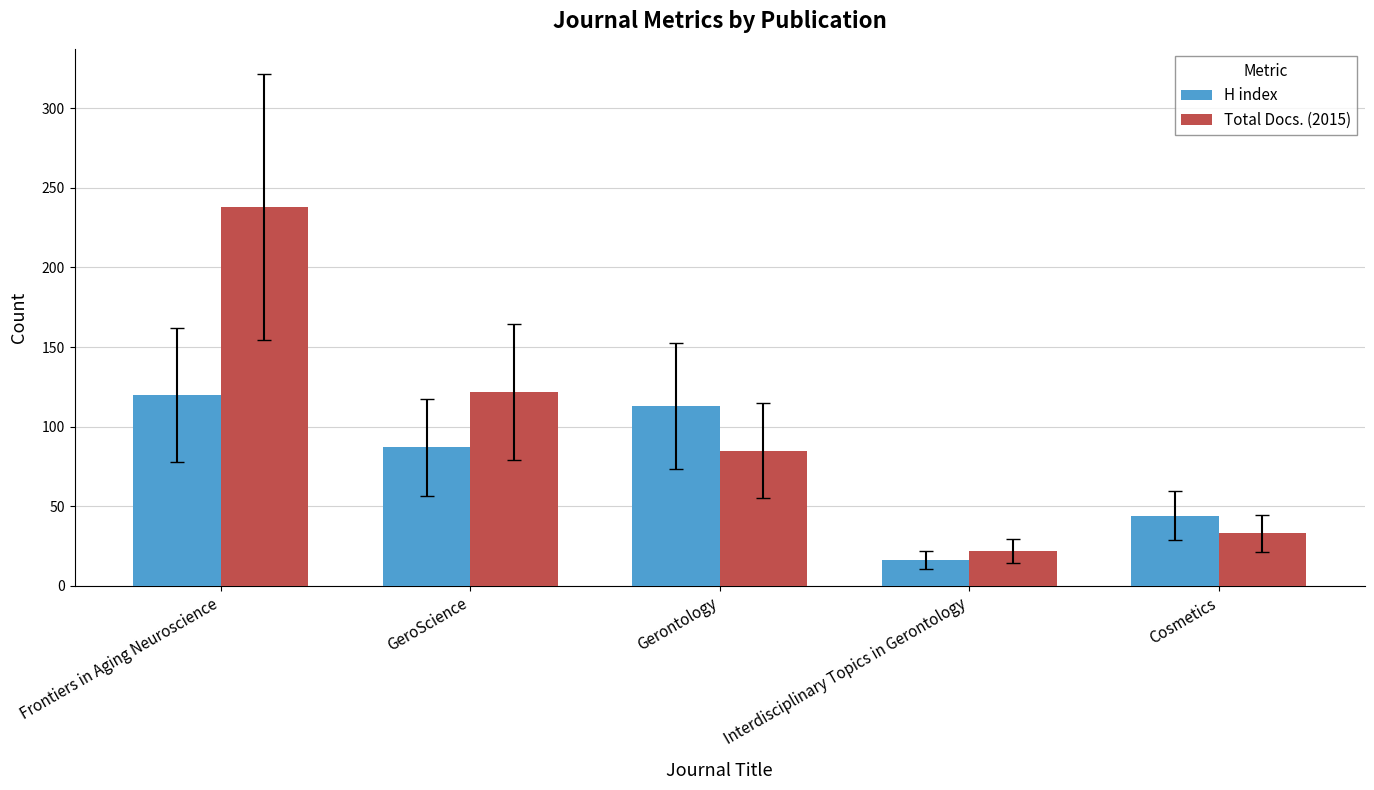

What is the sum of all H index values?

380